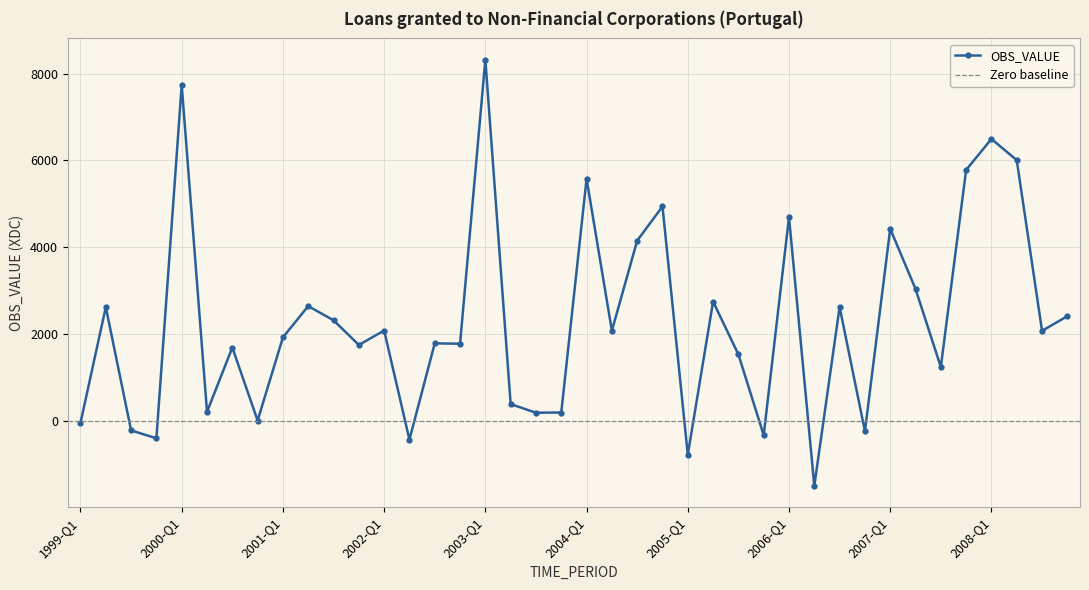

How many positive values are there?

32